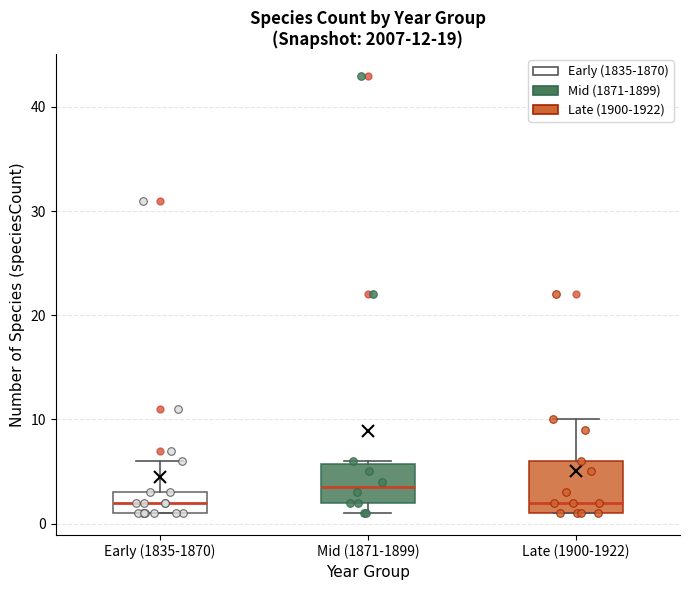

Which box is the tallest, from its lower edge to its upper edge?

Late (1900-1922)